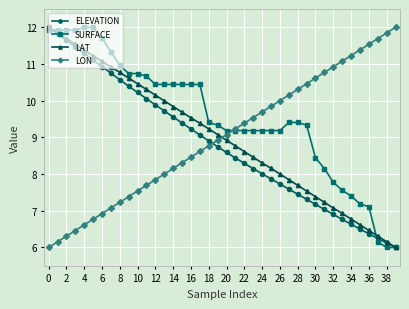

What is the value of the ELEVATION point at the 28th from the left?

7.6